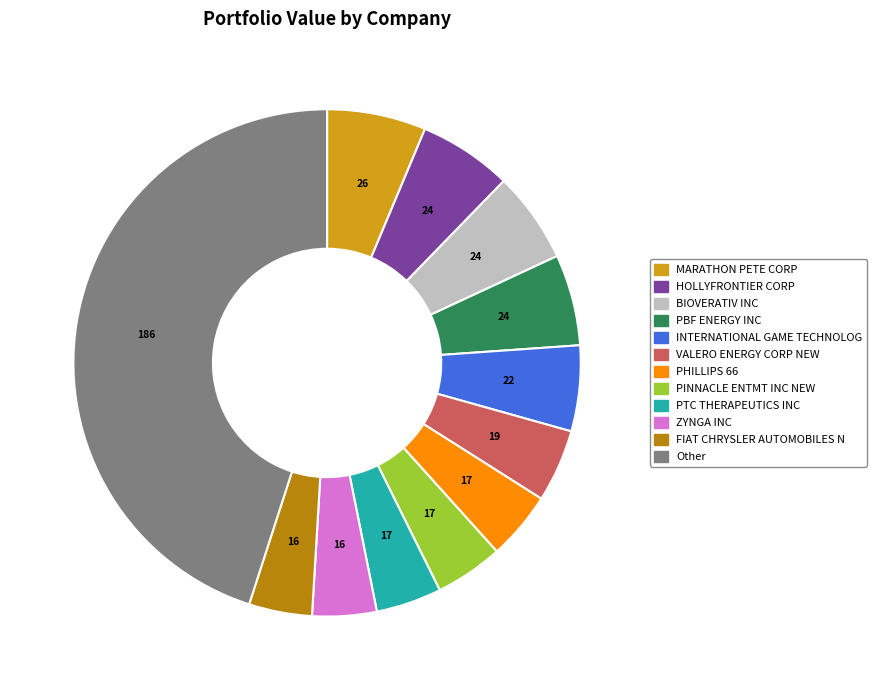

Does FIAT CHRYSLER AUTOMOBILES N account for over 50% of the chart?

No